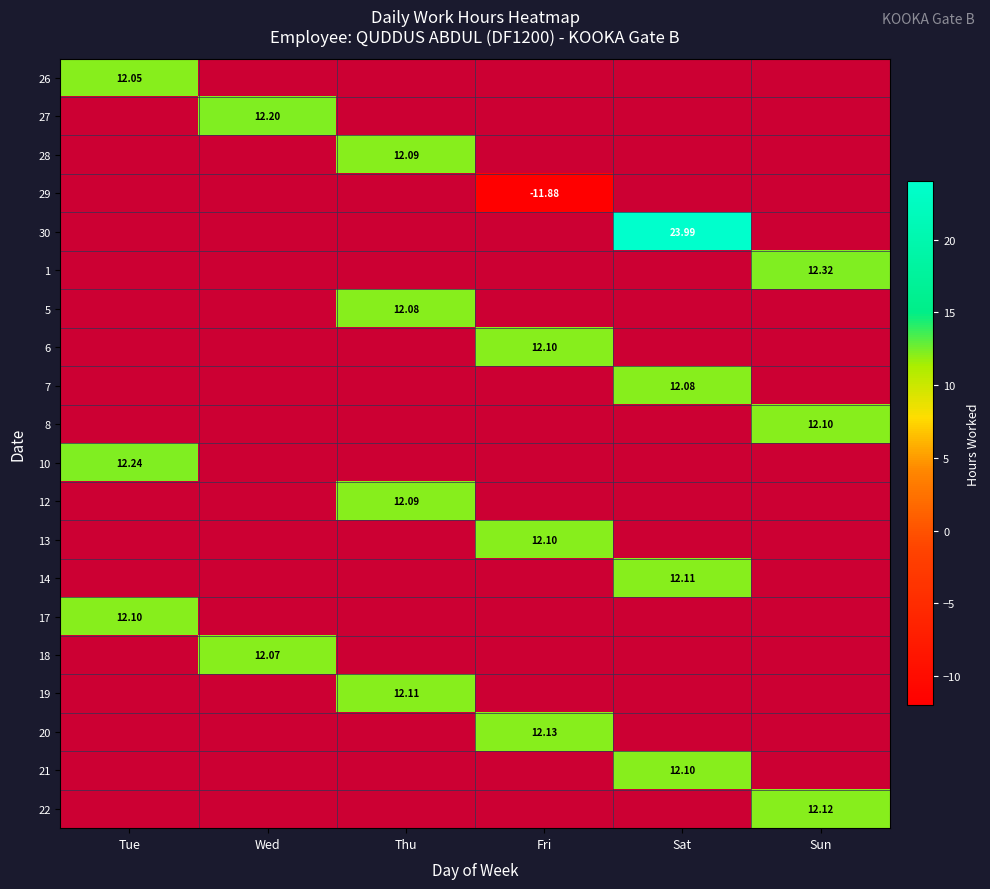

At how many categories does at least one series exceed 0?

6